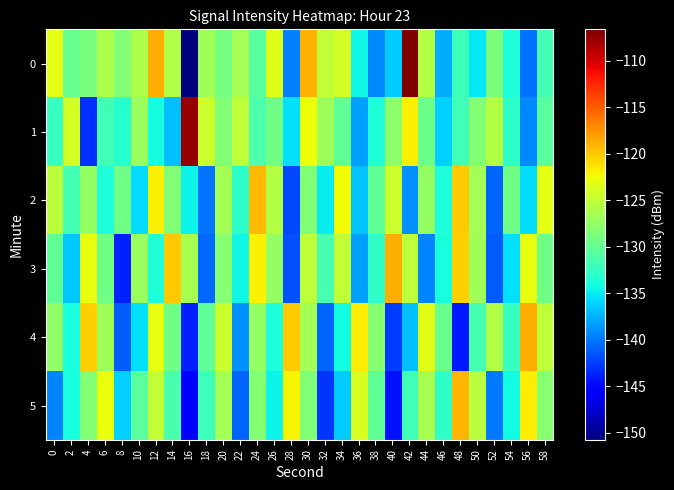

Reading right to left, list all the values displayed in this chart.

0: 58=-131.7	56=-140.3	54=-133.7	52=-128.6	50=-135.2	48=-132.0	46=-137.7	44=-125.7	42=-106.6	40=-136.3	38=-139.3	36=-134.5	34=-123.9	32=-125.0	30=-118.9	28=-139.6	26=-123.5	24=-130.4	22=-126.6	20=-129.0	18=-126.8	16=-150.7	14=-125.8	12=-118.7	10=-126.2	8=-128.5	6=-126.0	4=-128.8	2=-129.8	0=-123.0
1: 58=-130.5	56=-139.2	54=-132.9	52=-125.6	50=-128.3	48=-131.8	46=-136.1	44=-129.4	42=-121.9	40=-127.7	38=-133.5	36=-138.2	34=-130.1	32=-126.8	30=-122.6	28=-135.4	26=-129.3	24=-131.2	22=-125.1	20=-128.5	18=-124.4	16=-107.5	14=-136.8	12=-134.0	10=-127.1	8=-133.2	6=-131.8	4=-143.1	2=-123.9	0=-132.5
2: 58=-123.1	56=-135.7	54=-129.3	52=-140.9	50=-126.5	48=-120.1	46=-133.7	44=-127.3	42=-138.9	40=-124.5	38=-130.1	36=-136.7	34=-122.3	32=-134.9	30=-128.5	28=-142.1	26=-125.7	24=-119.3	22=-132.9	20=-126.5	18=-140.1	16=-134.7	14=-128.4	12=-121.8	10=-135.6	8=-129.2	6=-133.8	4=-127.4	2=-131.7	0=-125.3
3: 58=-129.3	56=-122.9	54=-135.5	52=-141.1	50=-126.7	48=-120.3	46=-133.9	44=-139.5	42=-125.1	40=-118.7	38=-132.7	36=-138.3	34=-124.9	32=-131.5	30=-125.1	28=-141.7	26=-127.3	24=-121.9	22=-134.5	20=-128.1	18=-140.7	16=-126.3	14=-119.9	12=-133.5	10=-127.1	8=-143.7	6=-129.3	4=-122.9	2=-136.5	0=-130.1
4: 58=-125.1	56=-118.7	54=-132.3	52=-125.9	50=-131.5	48=-144.1	46=-129.7	44=-123.3	42=-136.9	40=-142.5	38=-128.1	36=-121.7	34=-134.3	32=-140.9	30=-126.5	28=-120.1	26=-133.7	24=-127.3	22=-138.9	20=-124.5	18=-130.1	16=-143.7	14=-129.3	12=-122.9	10=-135.5	8=-141.1	6=-126.7	4=-120.3	2=-133.9	0=-127.5
5: 58=-128.1	56=-121.7	54=-134.3	52=-139.9	50=-125.5	48=-119.1	46=-132.7	44=-126.3	42=-131.9	40=-144.5	38=-130.1	36=-123.7	34=-136.3	32=-142.9	30=-128.5	28=-122.1	26=-134.7	24=-128.3	22=-140.9	20=-126.5	18=-132.1	16=-145.7	14=-131.3	12=-124.9	10=-130.5	8=-136.1	6=-122.7	4=-128.3	2=-133.9	0=-139.5